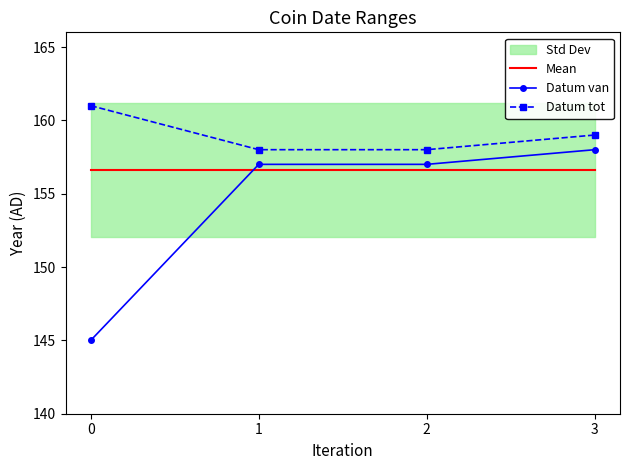

Between 0 and 2, which series saw the biggest shift?

Datum van